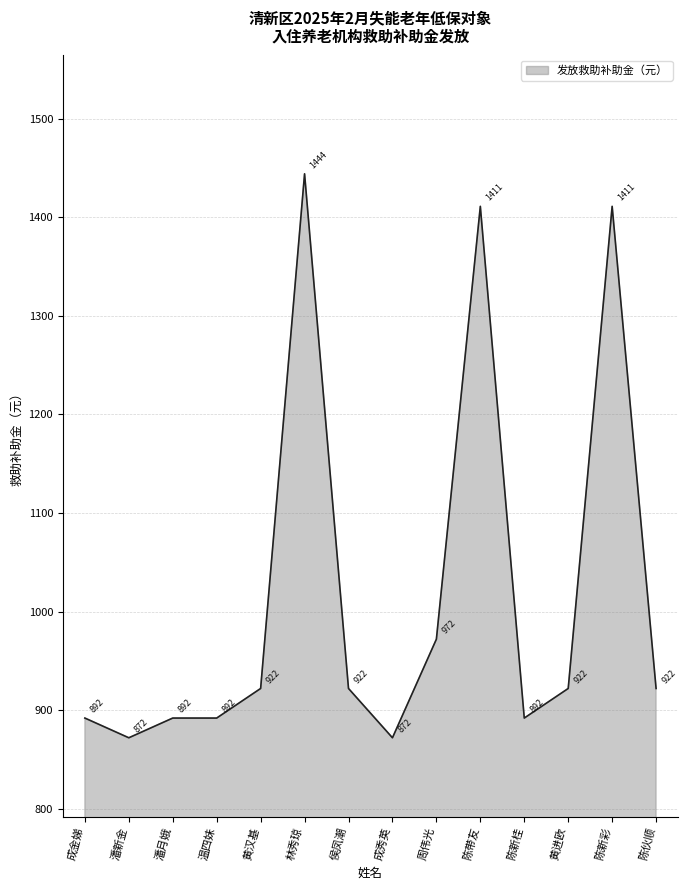

What is the difference between the maximum and second lowest values?

572